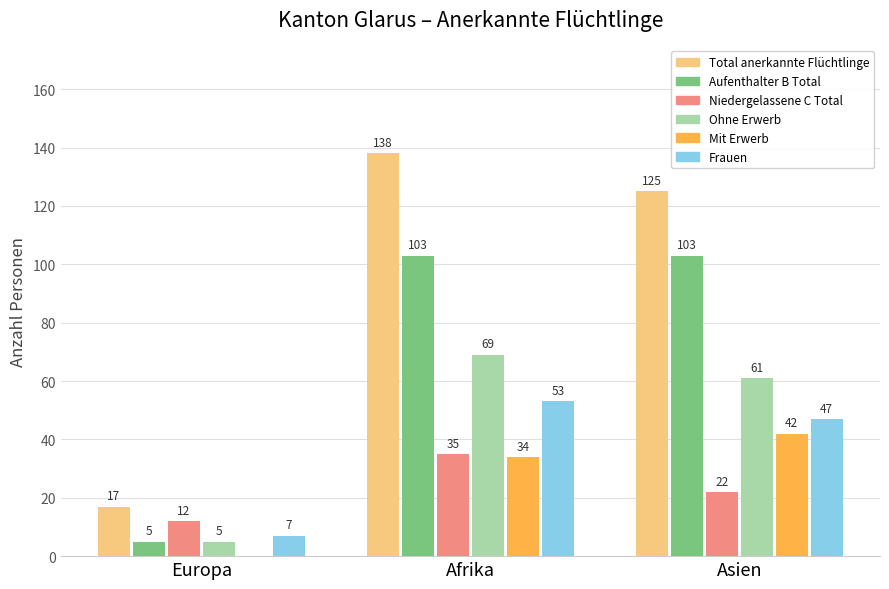

Is it true that Ohne Erwerb equals 69 at Afrika?

True